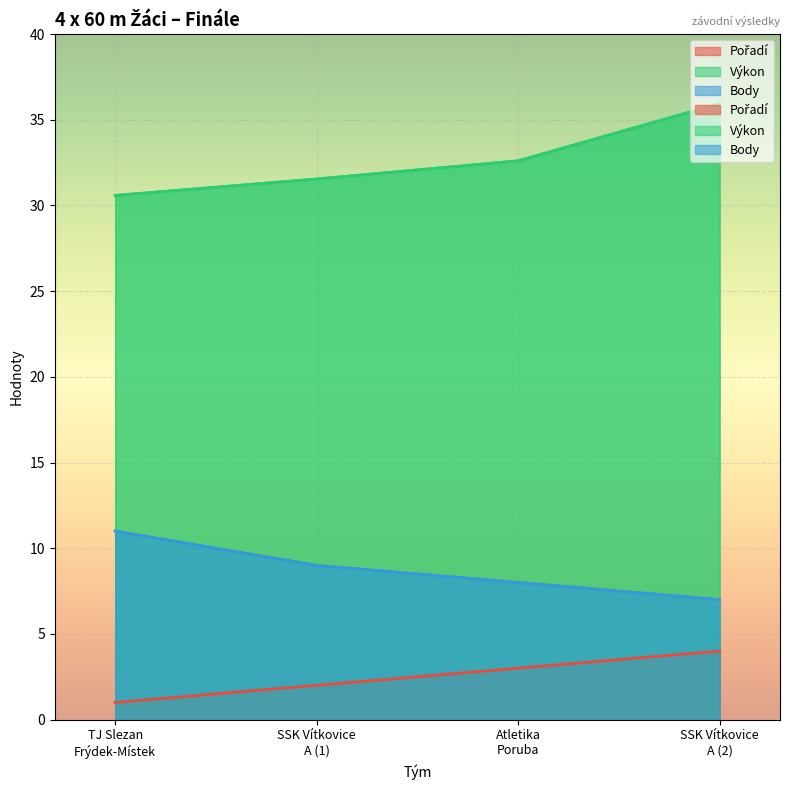

Which series changed the most between Atletika
Poruba and SSK Vítkovice
A (2)?

Výkon